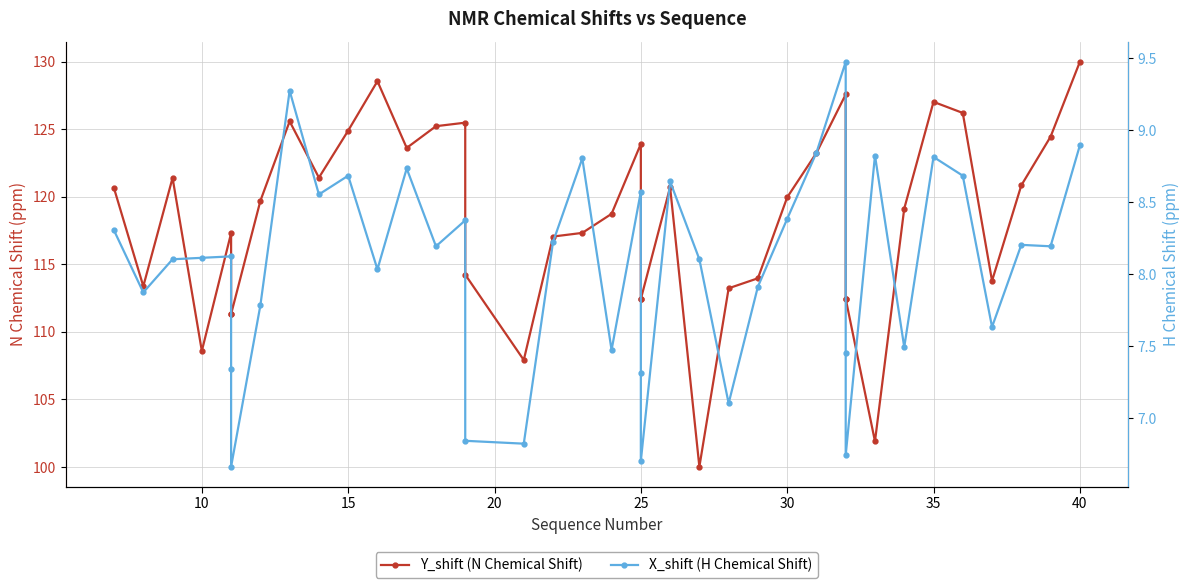

The Y_shift (N Chemical Shift) series shows 84.9 at 15. True or false?

False